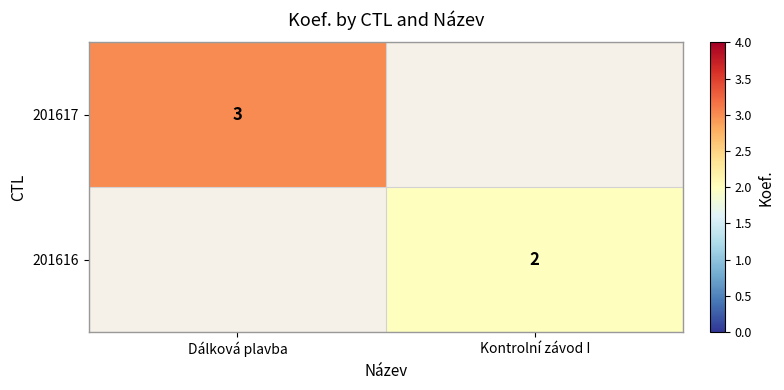

What is the greatest value displayed?

3.0